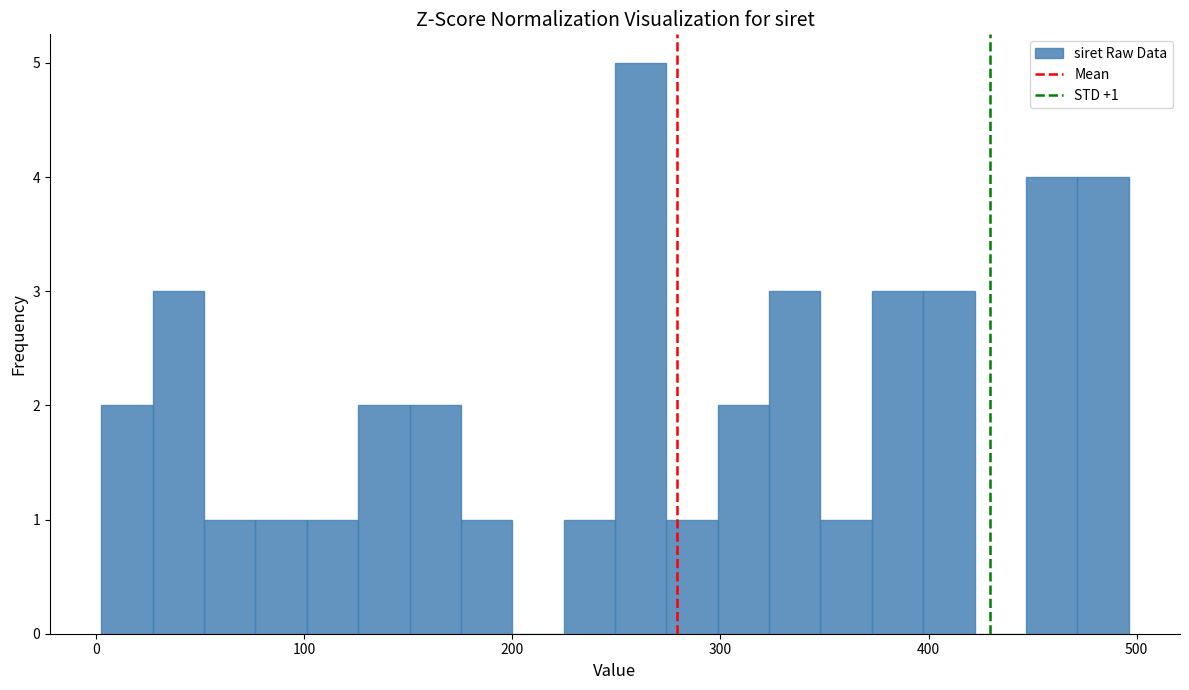

Around what value on the x-axis is the tallest bar? Give the approximate position of its centre, as read against the axis.

260